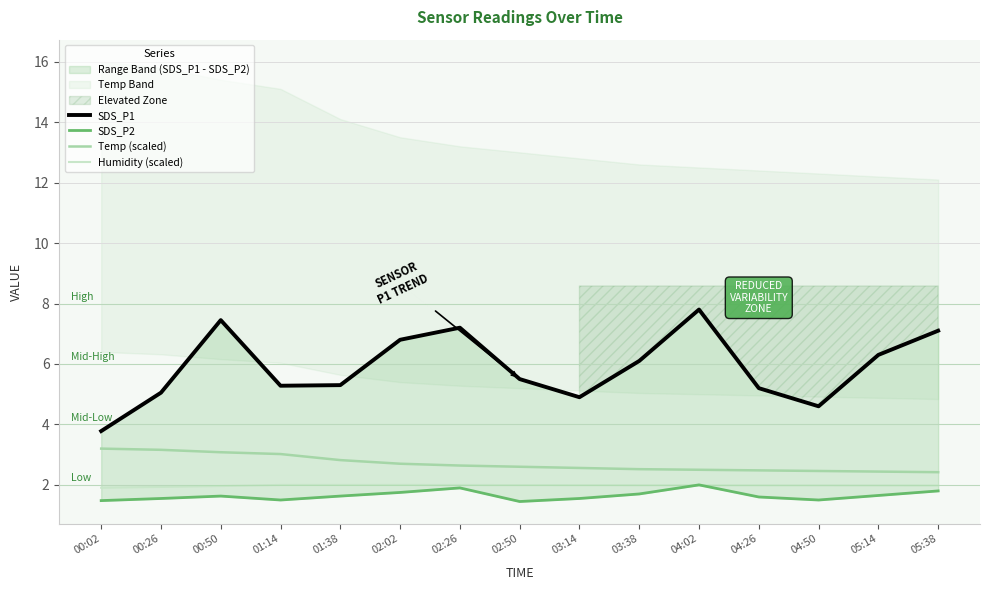

Is it true that Humidity (scaled) equals 2.8 at 05:38?

False